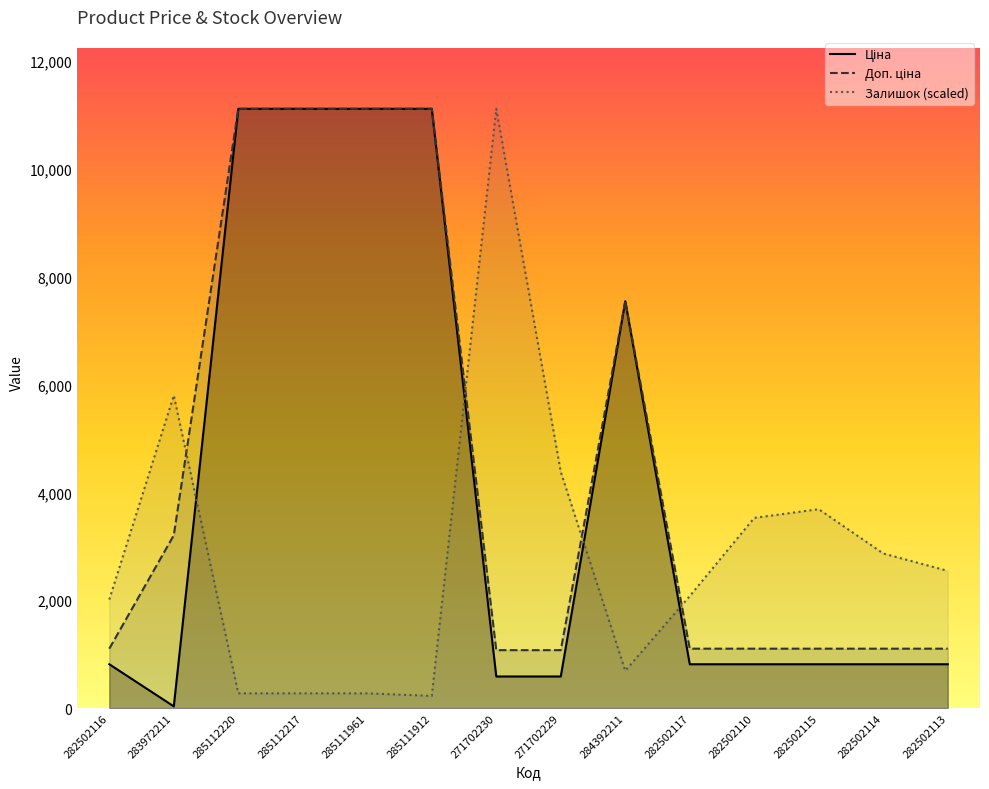

Is the value of Залишок at 285111961 greater than the value of Ціна at 271702229?

No